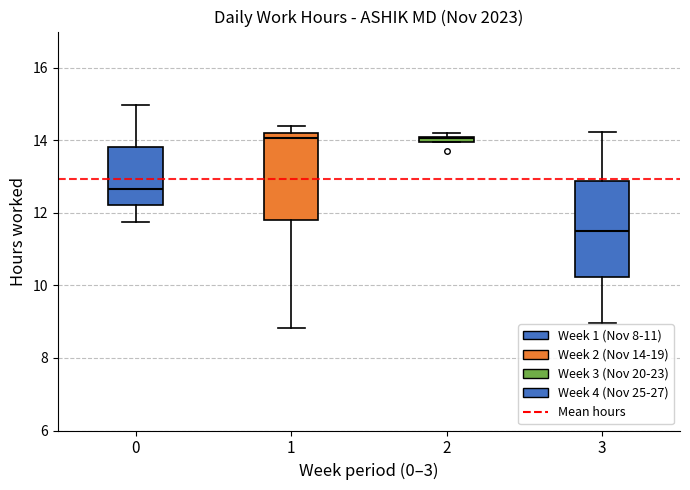

Which box's median line is the lowest?

3